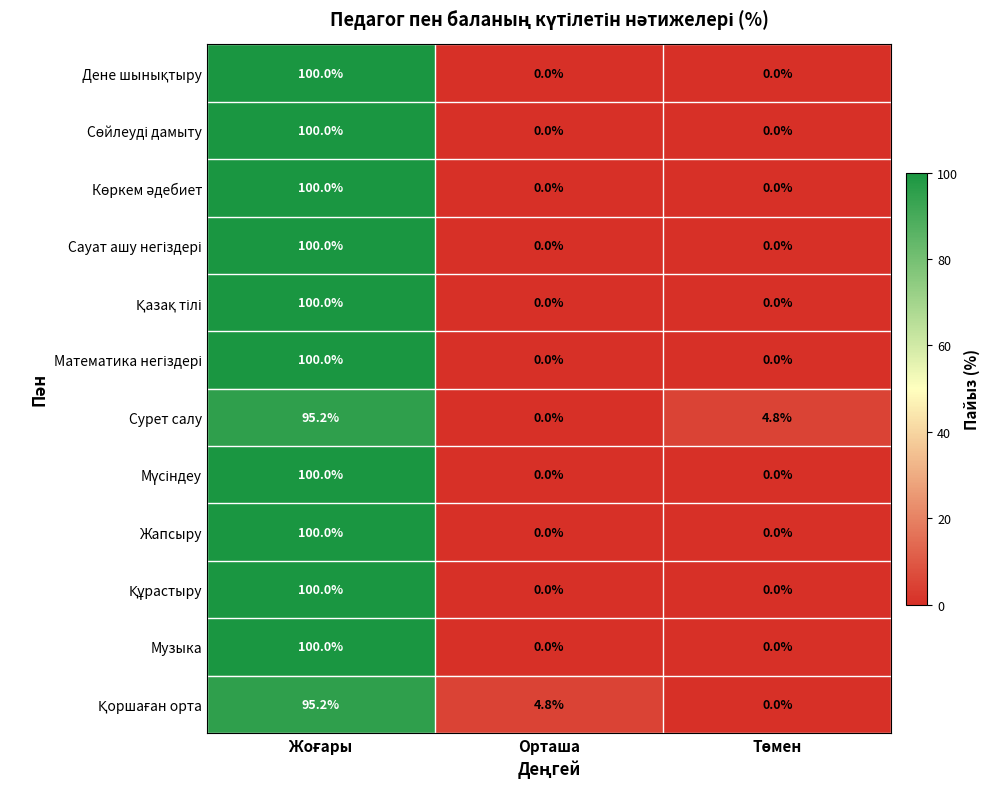

Count the number of data series in this chart.

12